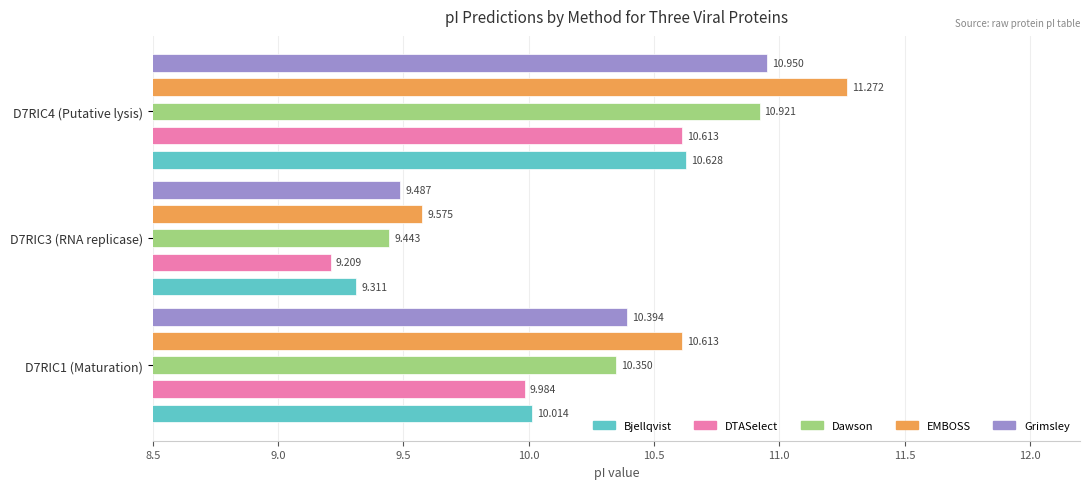

What is the highest value of the Bjellqvist series?

10.6